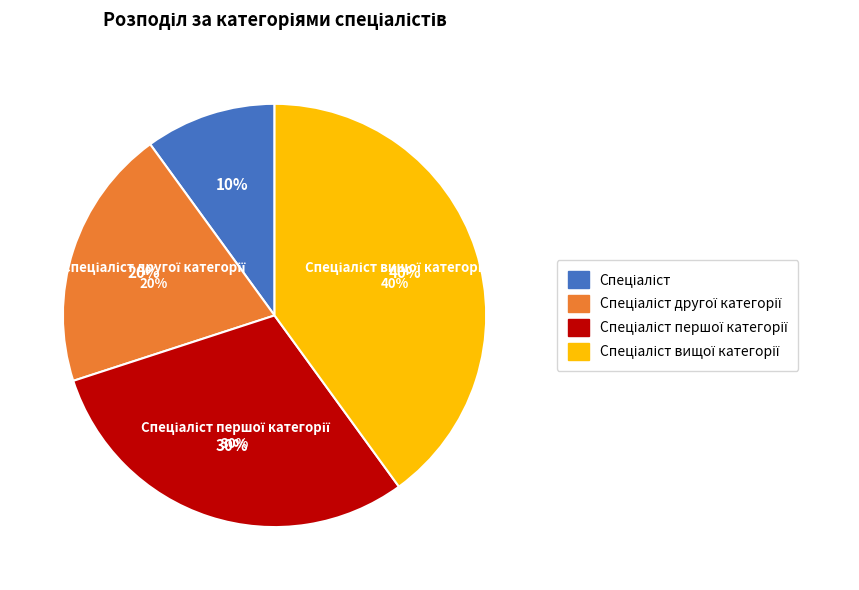

What is the smallest slice in the pie chart?

Спеціаліст